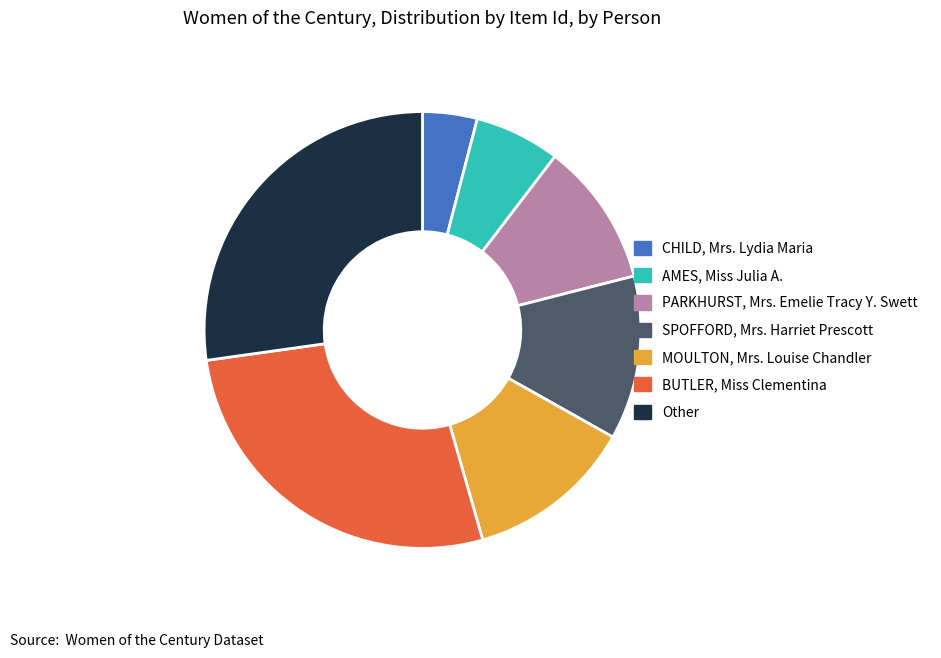

Combined, do MOULTON, Mrs. Louise Chandler and AMES, Miss Julia A. account for over 50%?

No